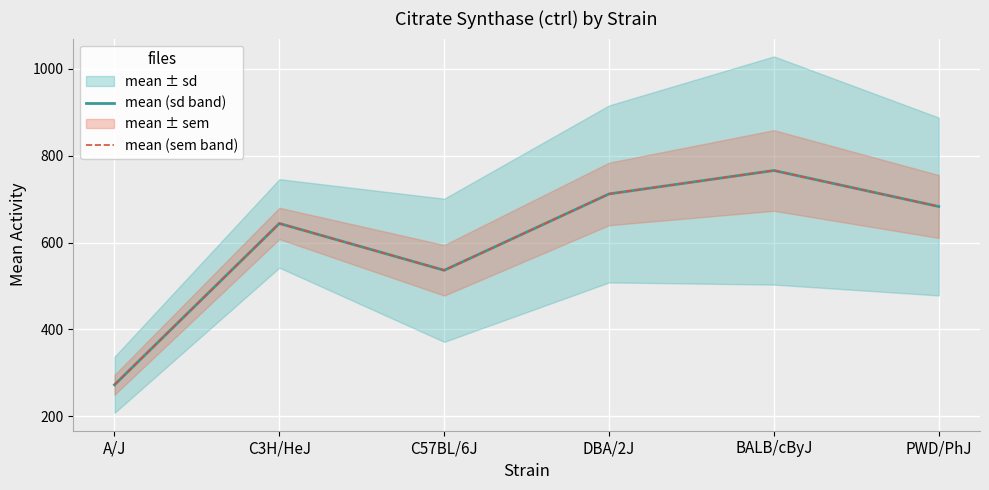

The mean (sem band) series shows 273 at PWD/PhJ. True or false?

False